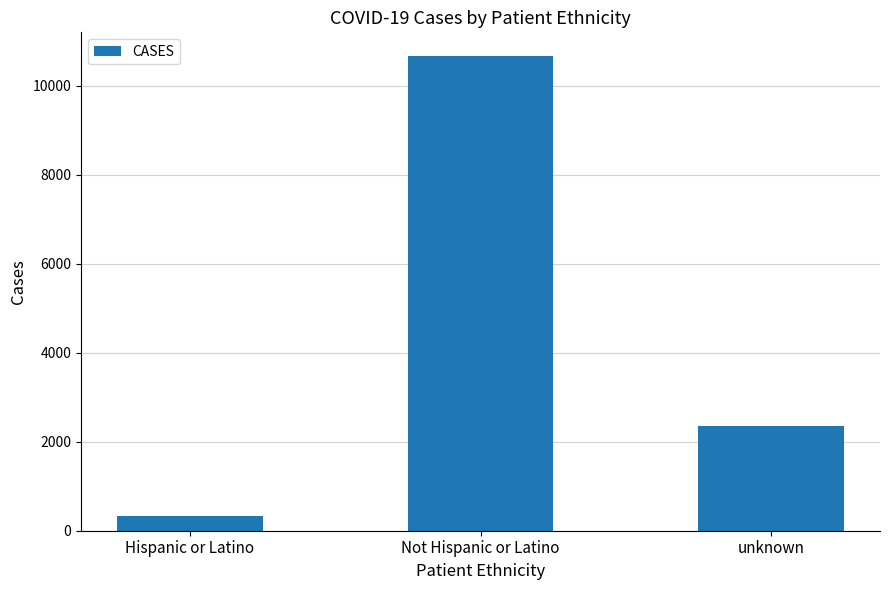

How many values are below 2358?

1